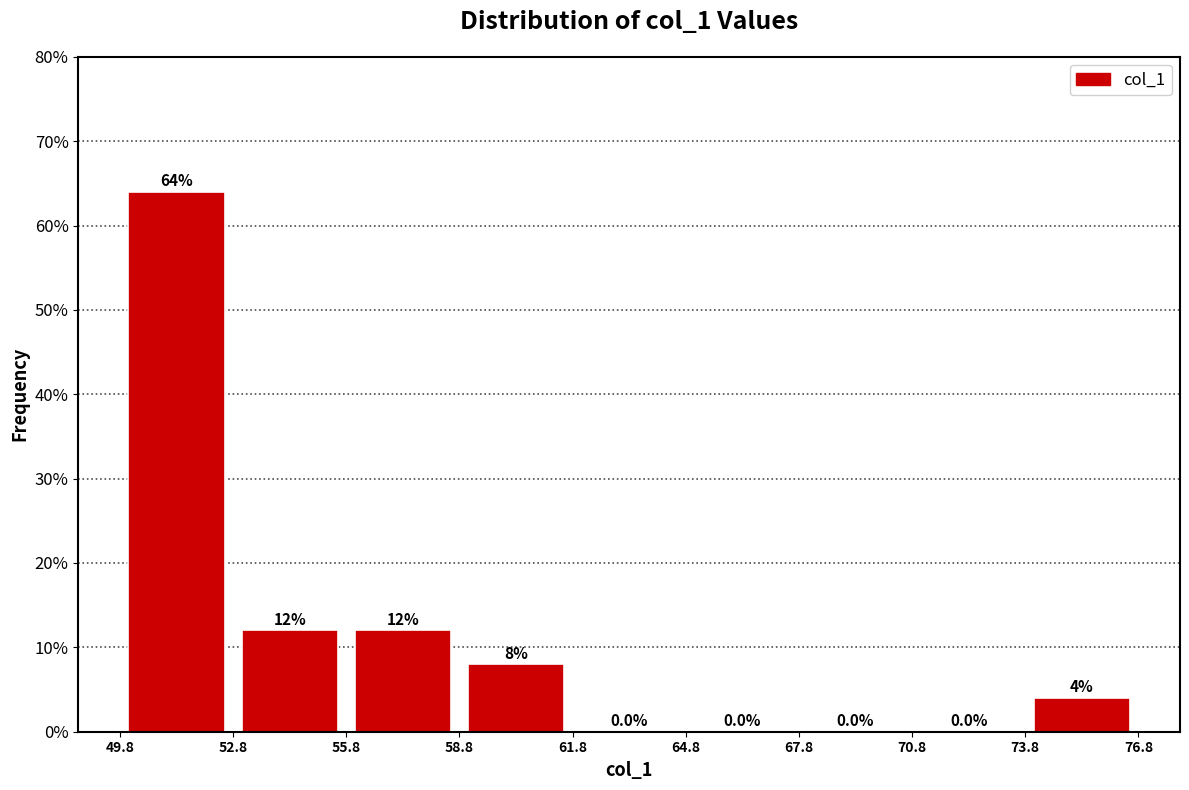

Reading left to right, transcribe this chart: for each bar, give the range it covers on the x-axis and its height.

49.8 to 52.8: 64.0
52.8 to 55.8: 12.0
55.8 to 58.8: 12.0
58.8 to 61.8: 8.0
61.8 to 64.8: 0.0
64.8 to 67.8: 0.0
67.8 to 70.8: 0.0
70.8 to 73.8: 0.0
73.8 to 76.8: 4.0